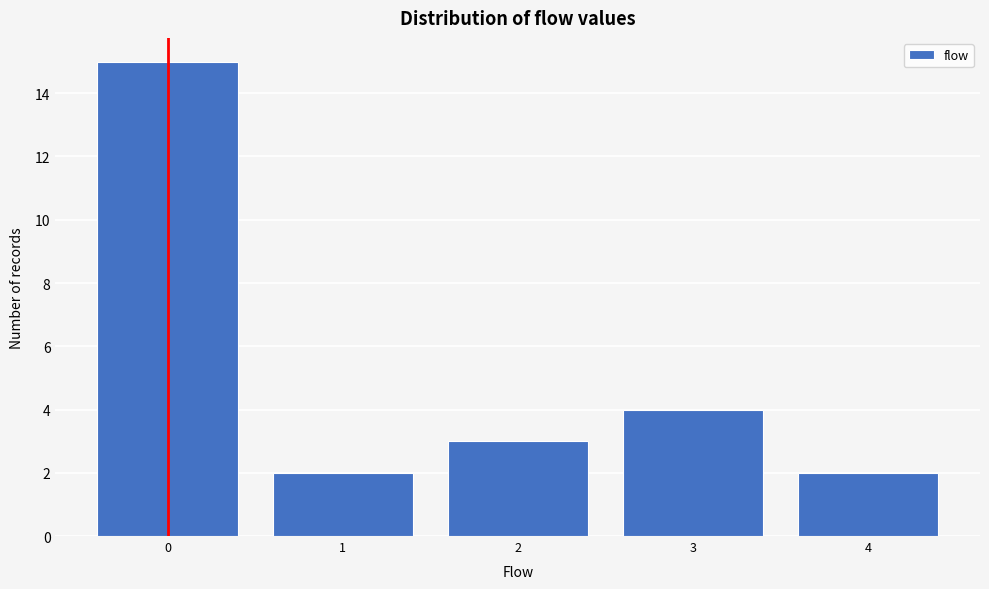

Reading left to right, transcribe this chart: for each bar, give the range it covers on the x-axis and its height. The values are not printed on the chart, so give them approximately, as read against the axis.

-0.5 to 0.5: 15
0.5 to 1.5: 2
1.5 to 2.5: 3
2.5 to 3.5: 4
3.5 to 4.5: 2